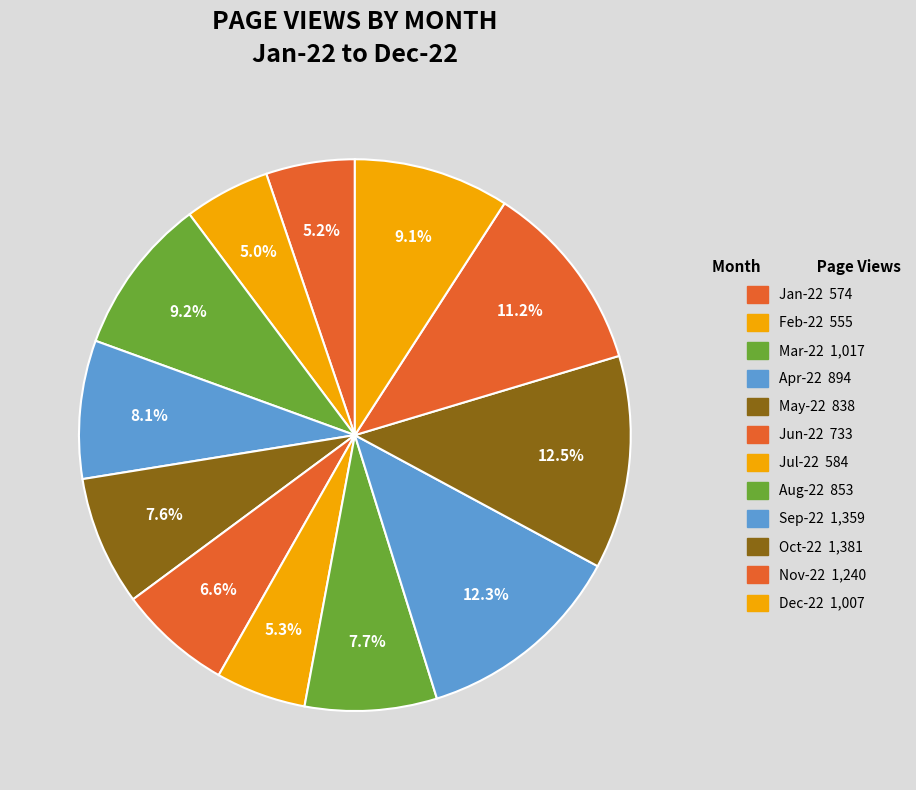

Count the number of slices in the pie.

12